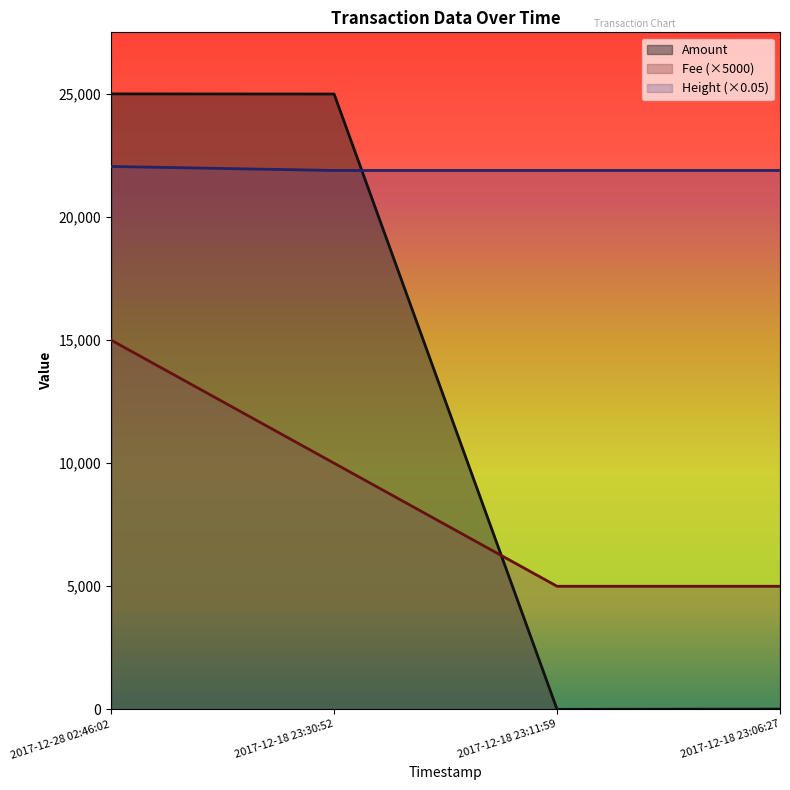

What is the lowest value of the Fee series?

5000.0